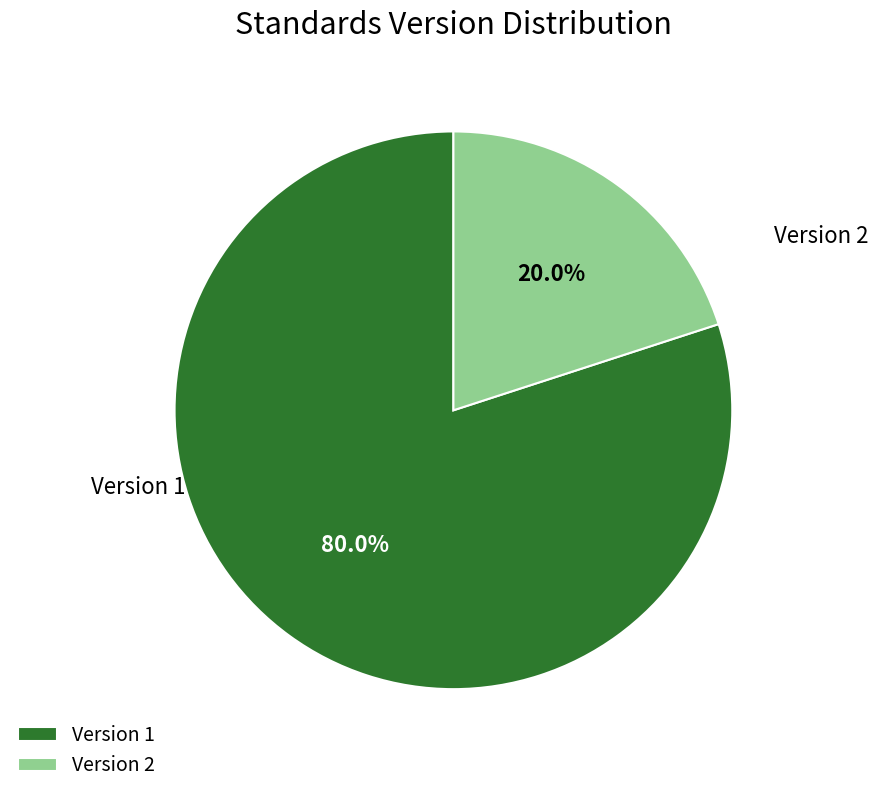

To the nearest percent, what is the average slice percentage?

50%